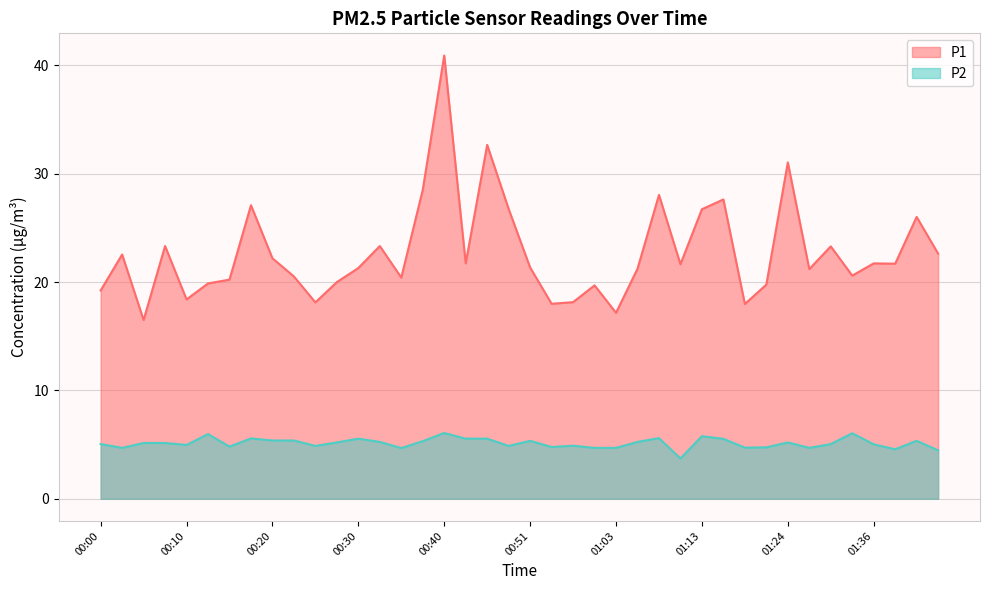

True or false: P1 and P2 intersect in this chart.

False